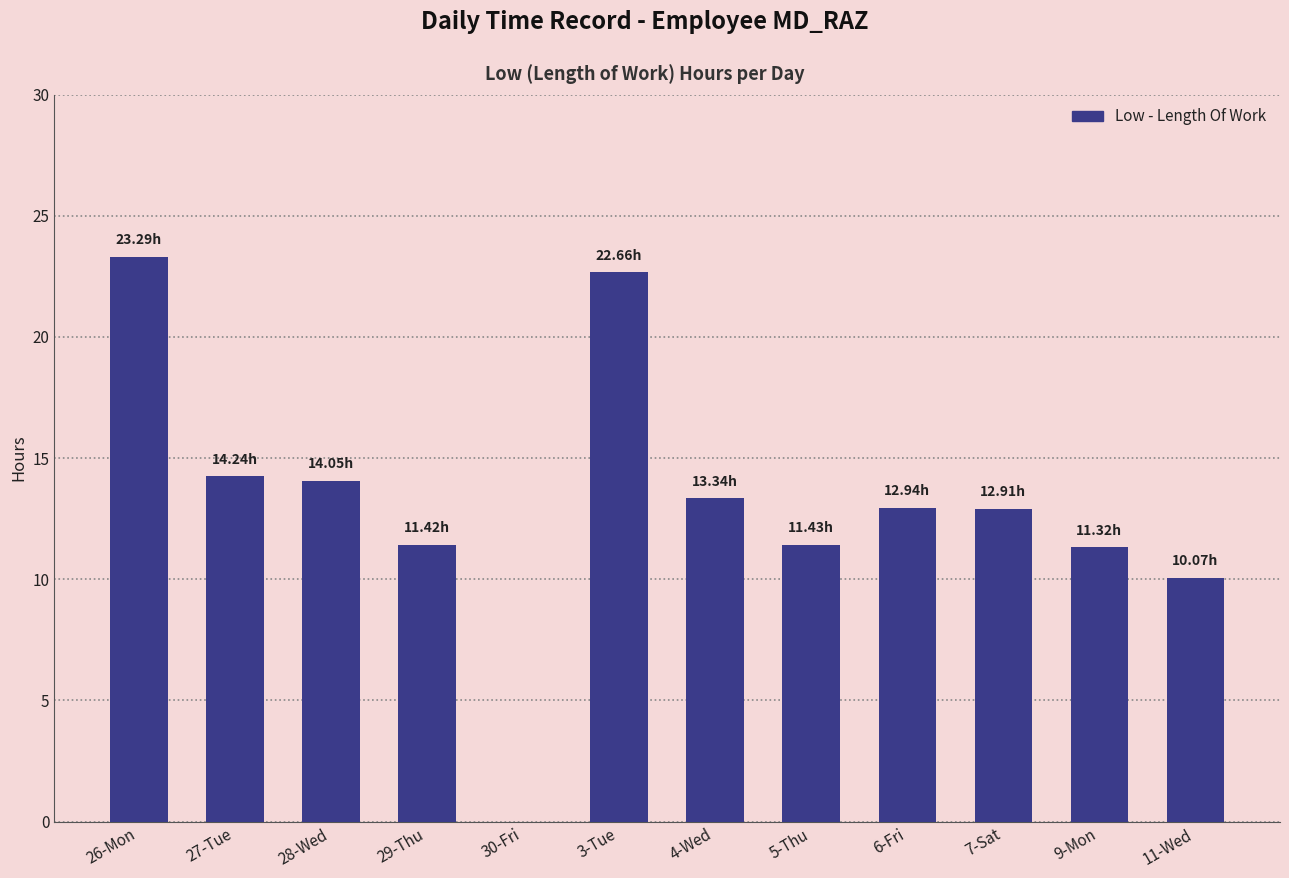

Does the chart contain stacked bars?

No